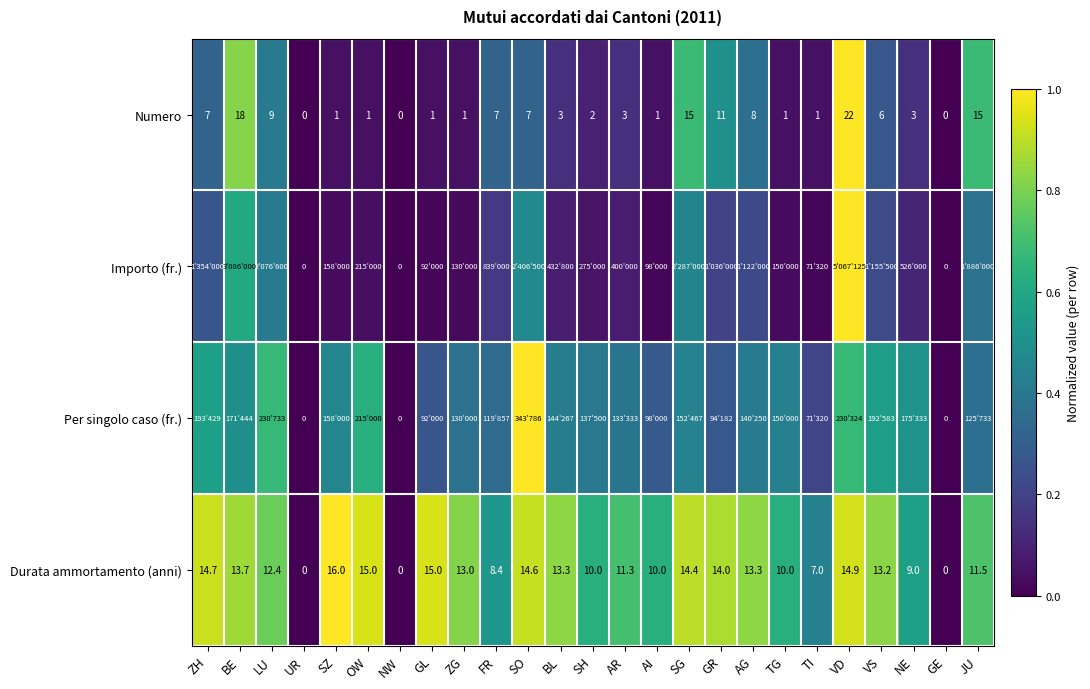

What is the total value across all series at NE?

1.3